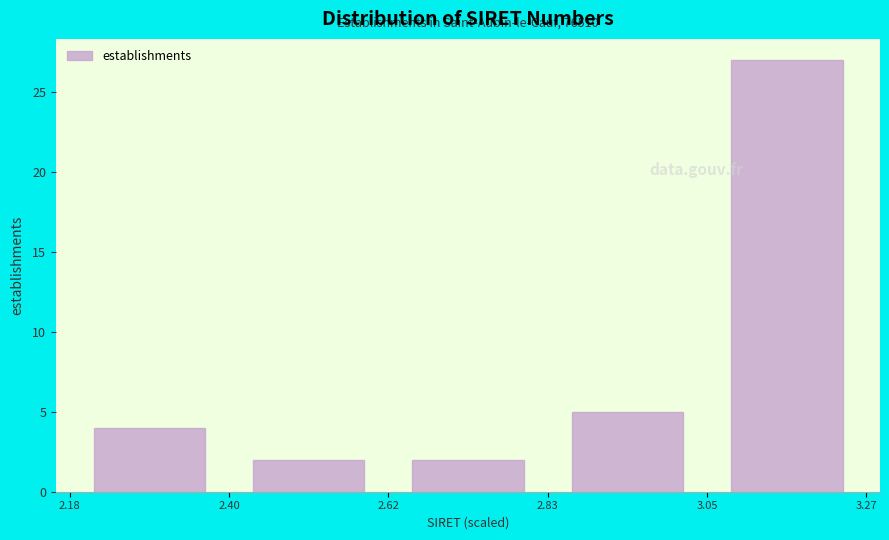

Which range on the x-axis has the tallest bar?

3.05 to 3.27